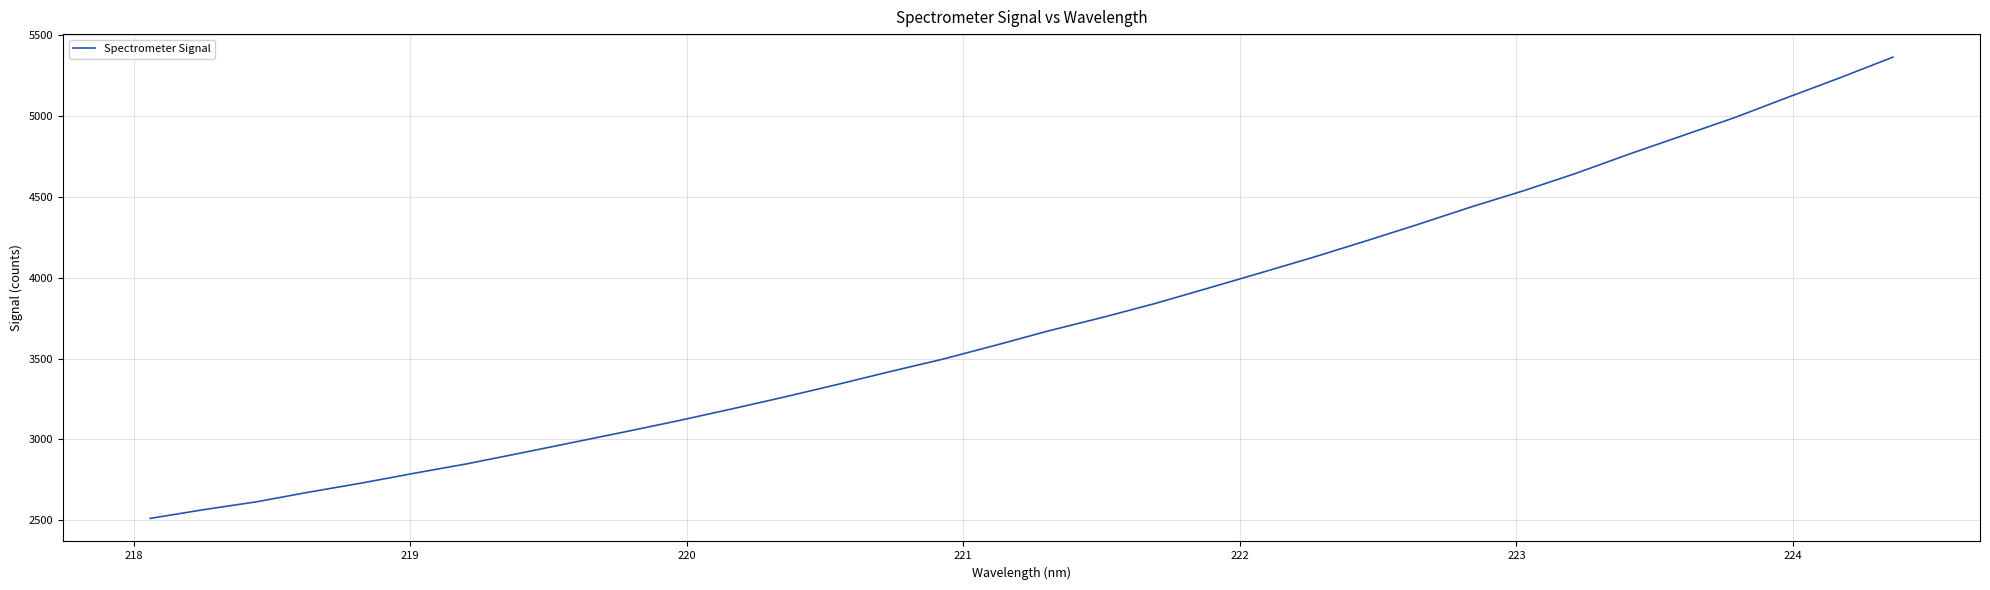

What is the average value?

3734.3